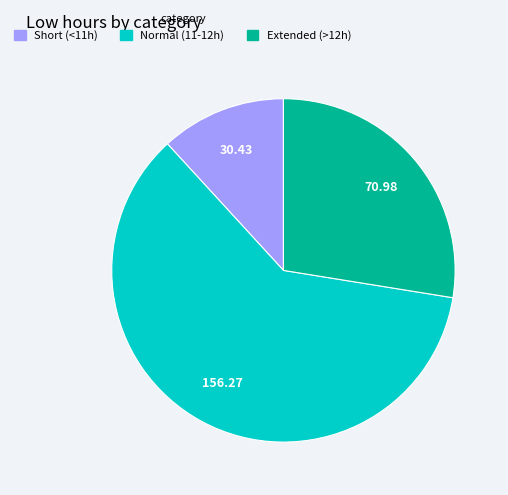

Is the sum of Normal (11-12h) and Extended (>12h) greater than half?

Yes